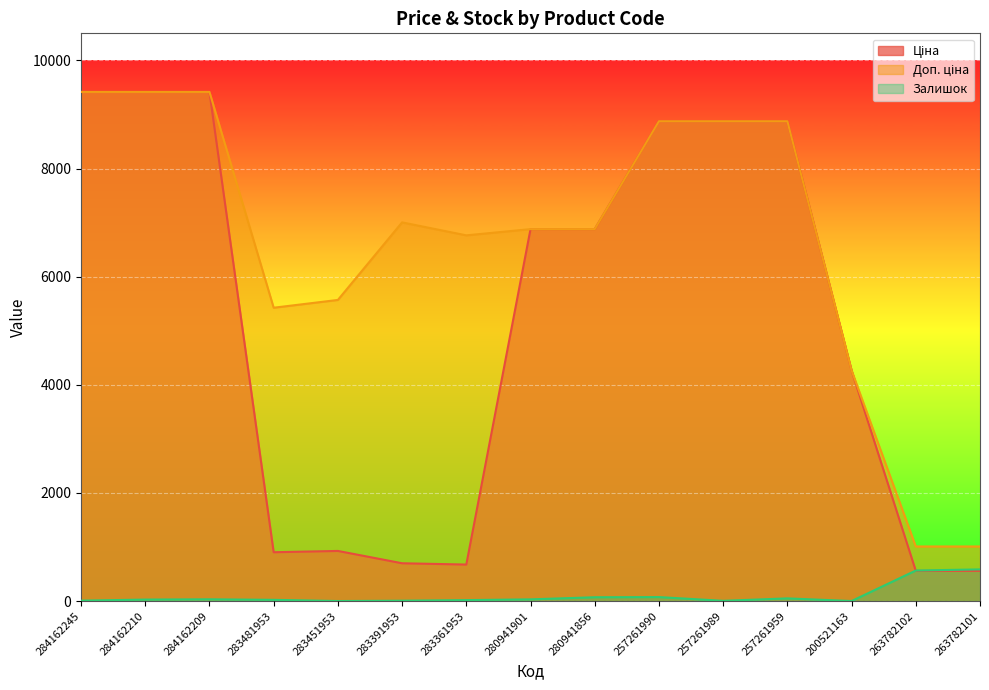

What are all the series names shown in the legend?

Ціна, Доп. ціна, Залишок